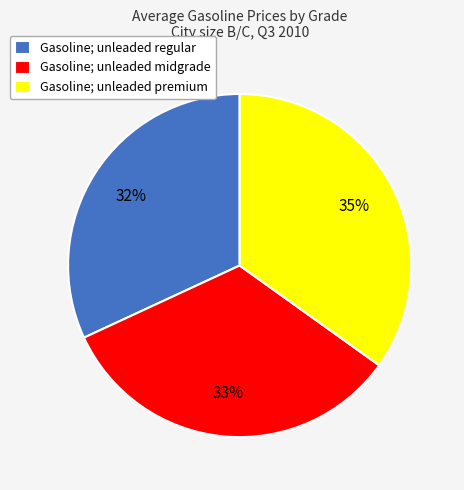

The Gasoline; unleaded premium slice represents 41% of the pie. True or false?

False